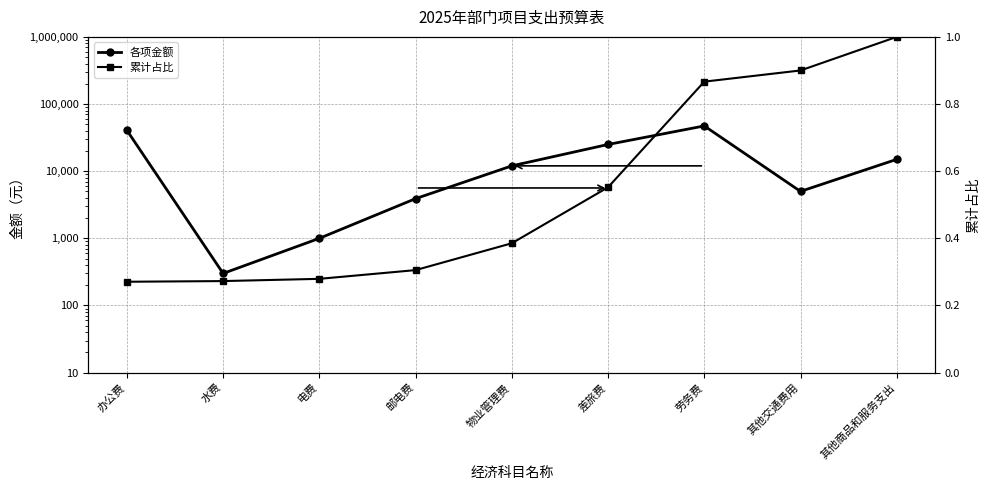

What is the label of the 5th point from the right?

物业管理费